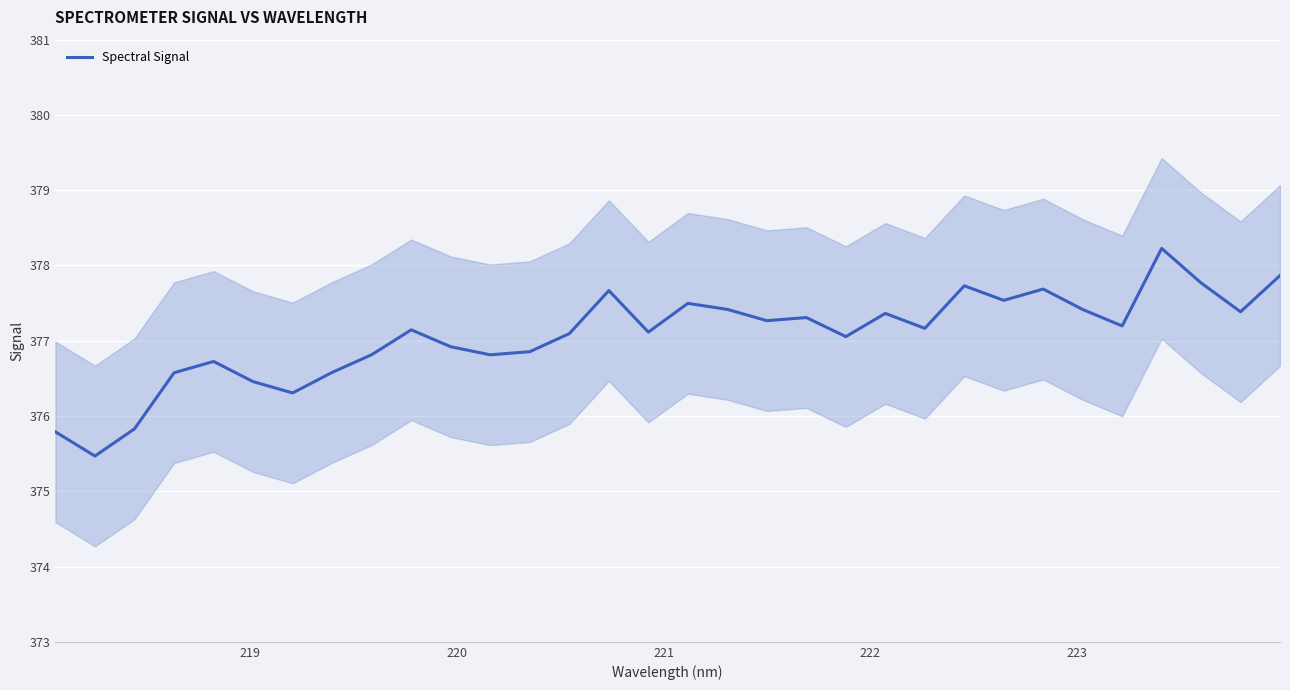

Does the chart display data point markers on the line(s)?

No